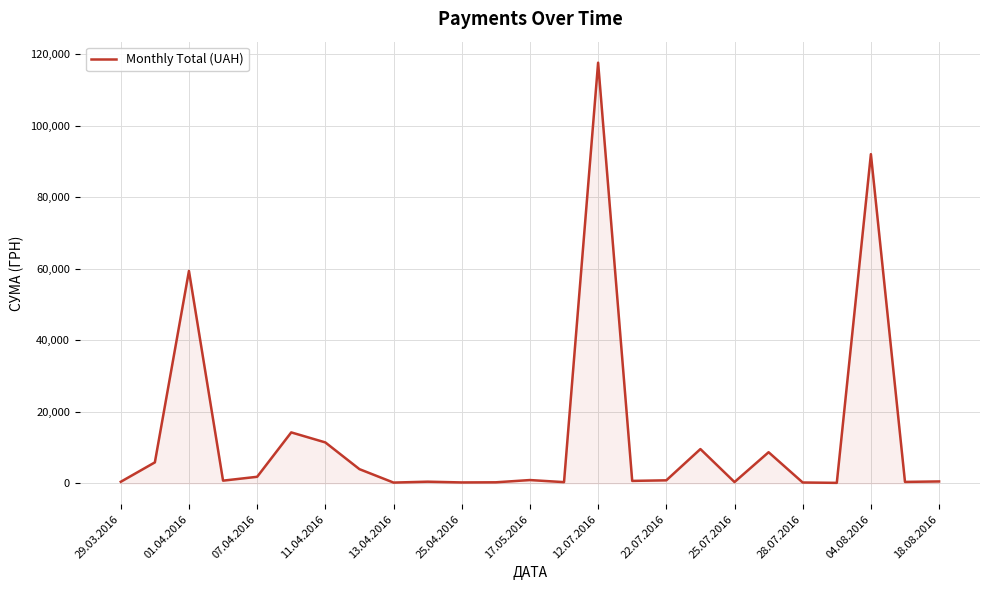

What is the difference between the maximum and minimum values?

117471.0